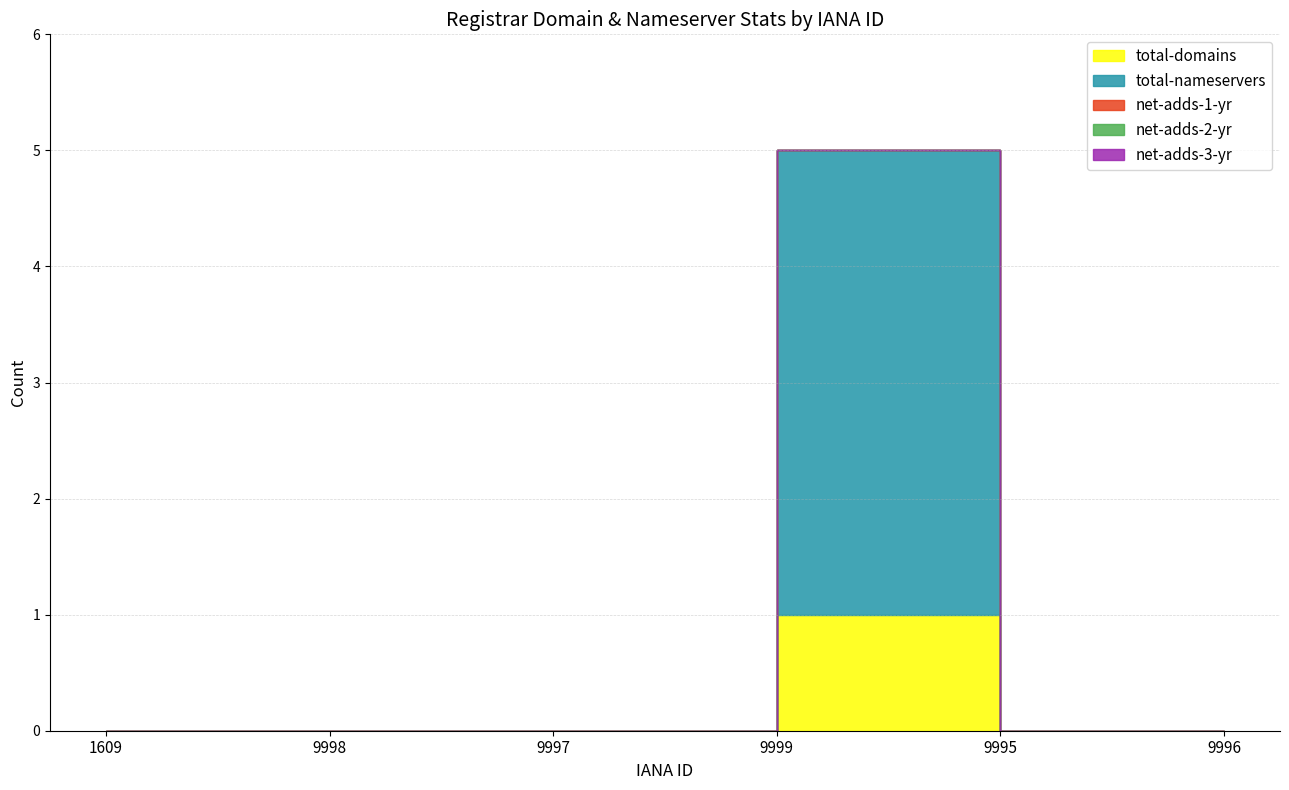

Rank the series by their maximum value, from highest to lowest.

total-nameservers, total-domains, net-adds-1-yr, net-adds-2-yr, net-adds-3-yr